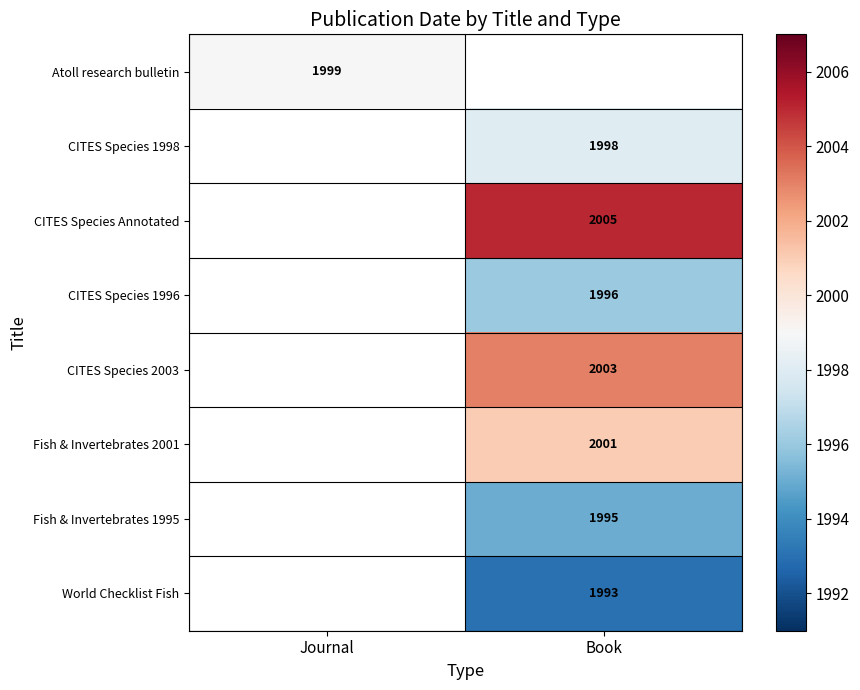

The value of CITES Species 2003 at Book is 3527. True or false?

False